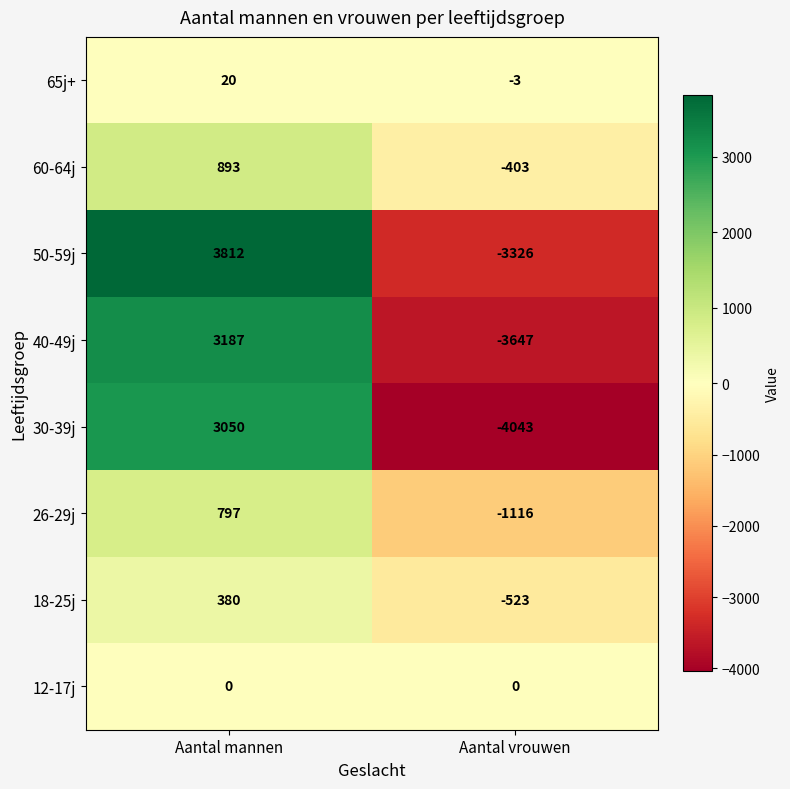

What is the minimum value shown in the chart?

-4043